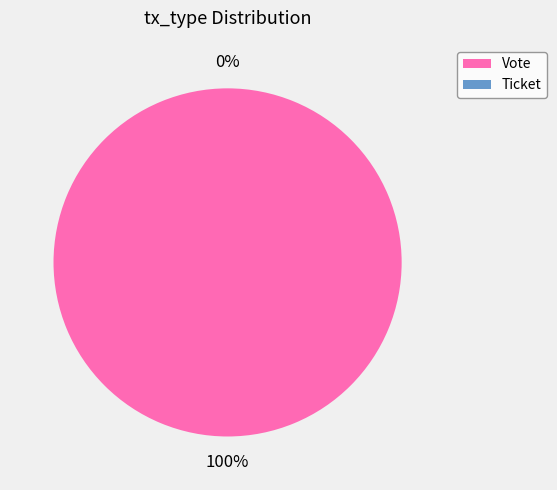

Is the sum of Ticket and Vote greater than half?

Yes